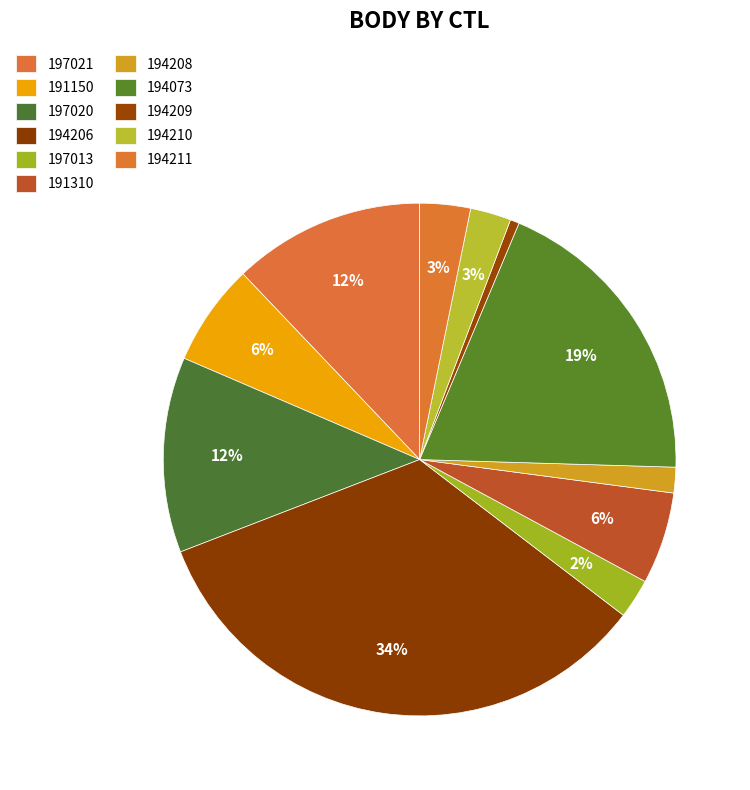

What is the ratio of the value at 194073 to the value at 194206?

0.6